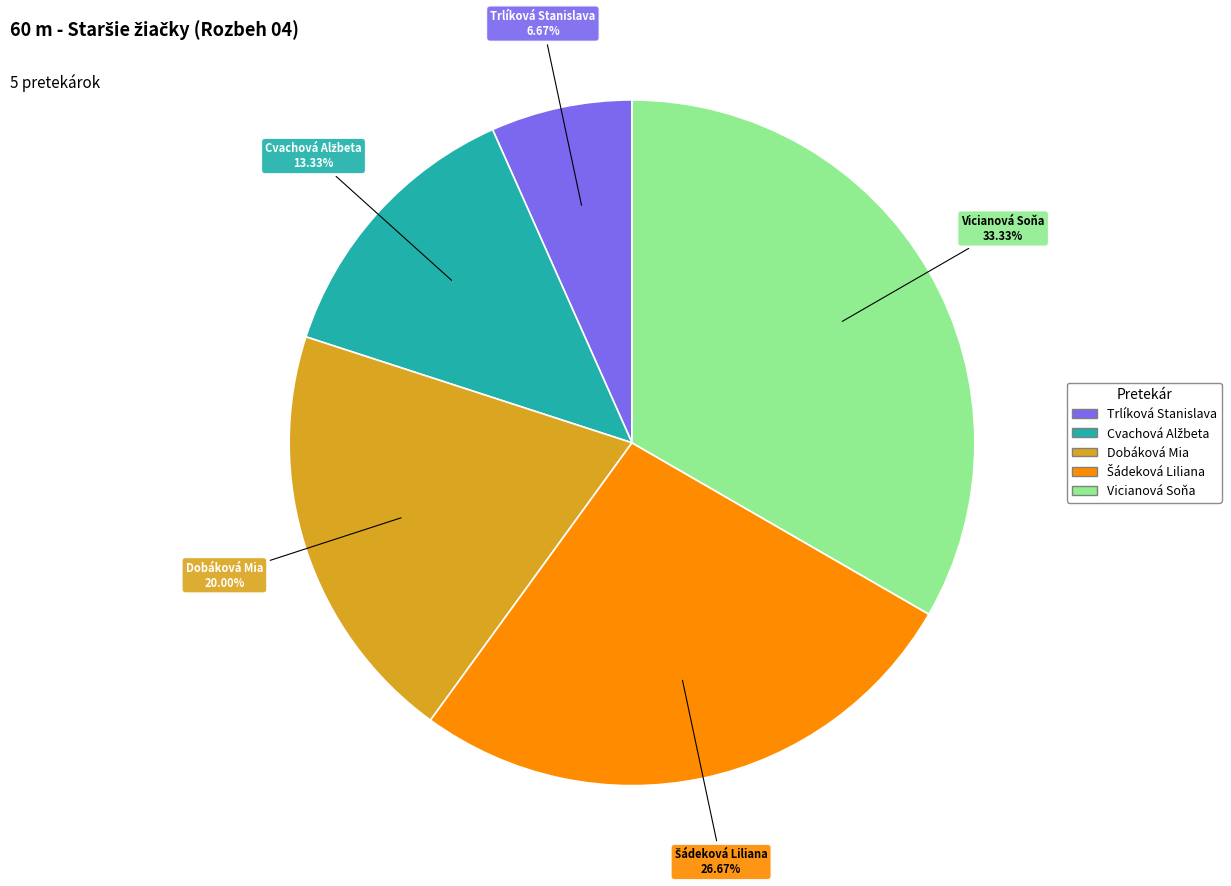

To the nearest percent, what is the difference between the largest and smallest slice percentages?

27%